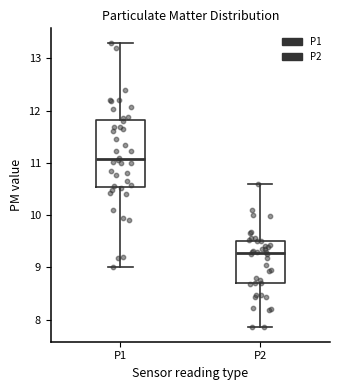

Which box has the lowest median line?

P2